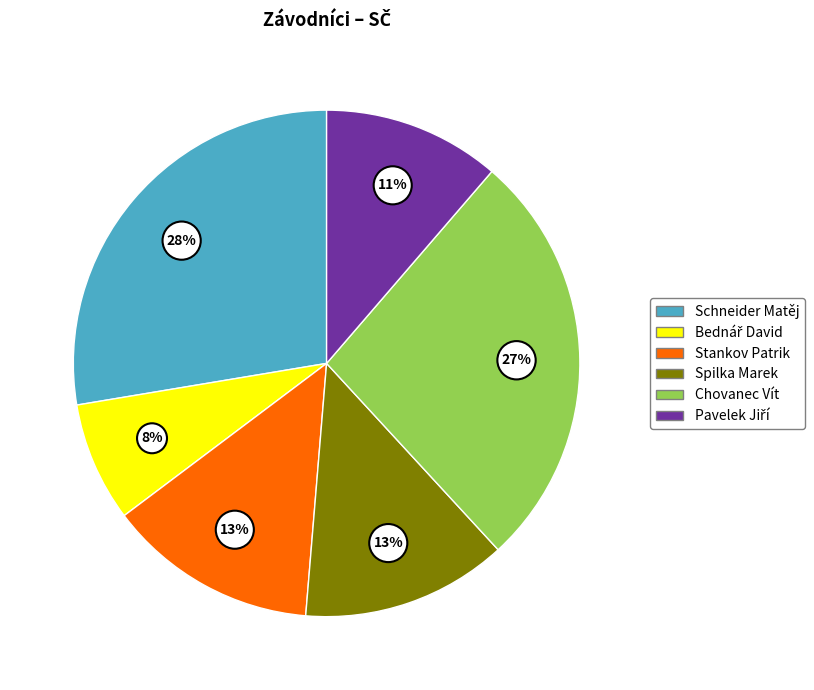

How many slices are in this pie chart?

6